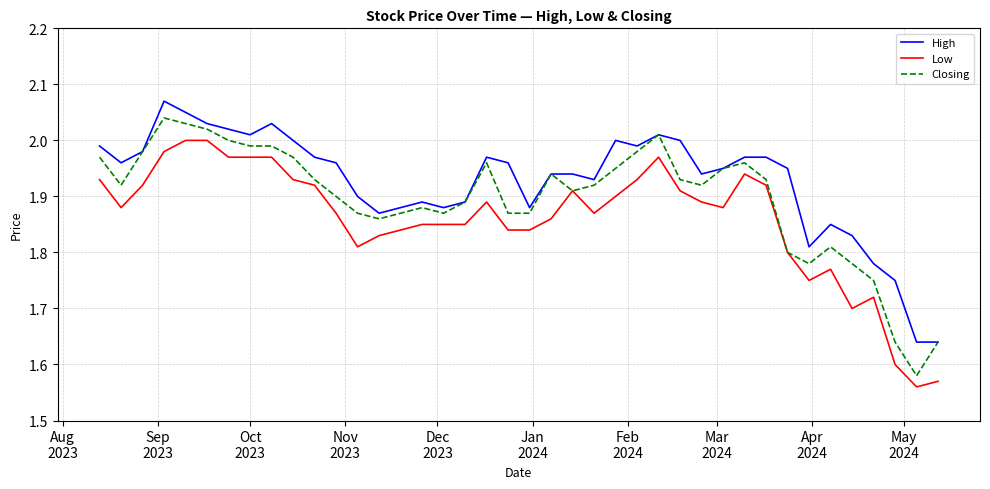

True or false: High and Low intersect in this chart.

False